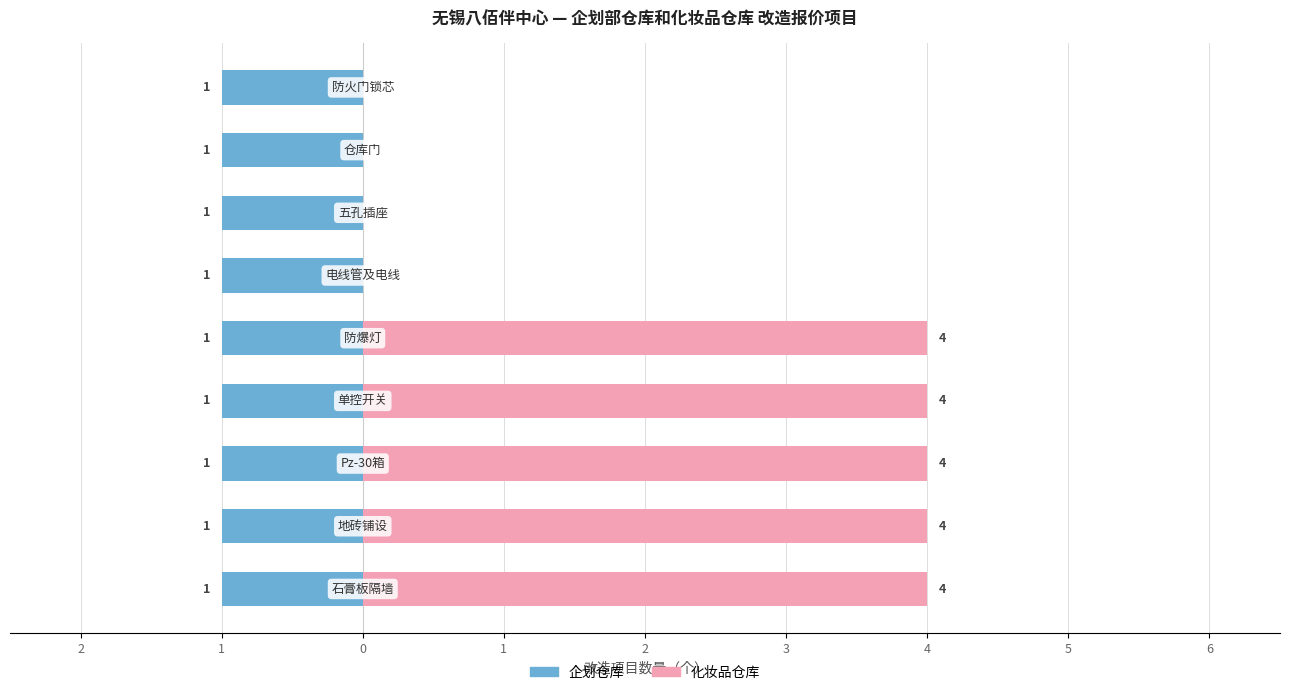

True or false: 化妆品仓库 has a value of 4.0 at 1.

True